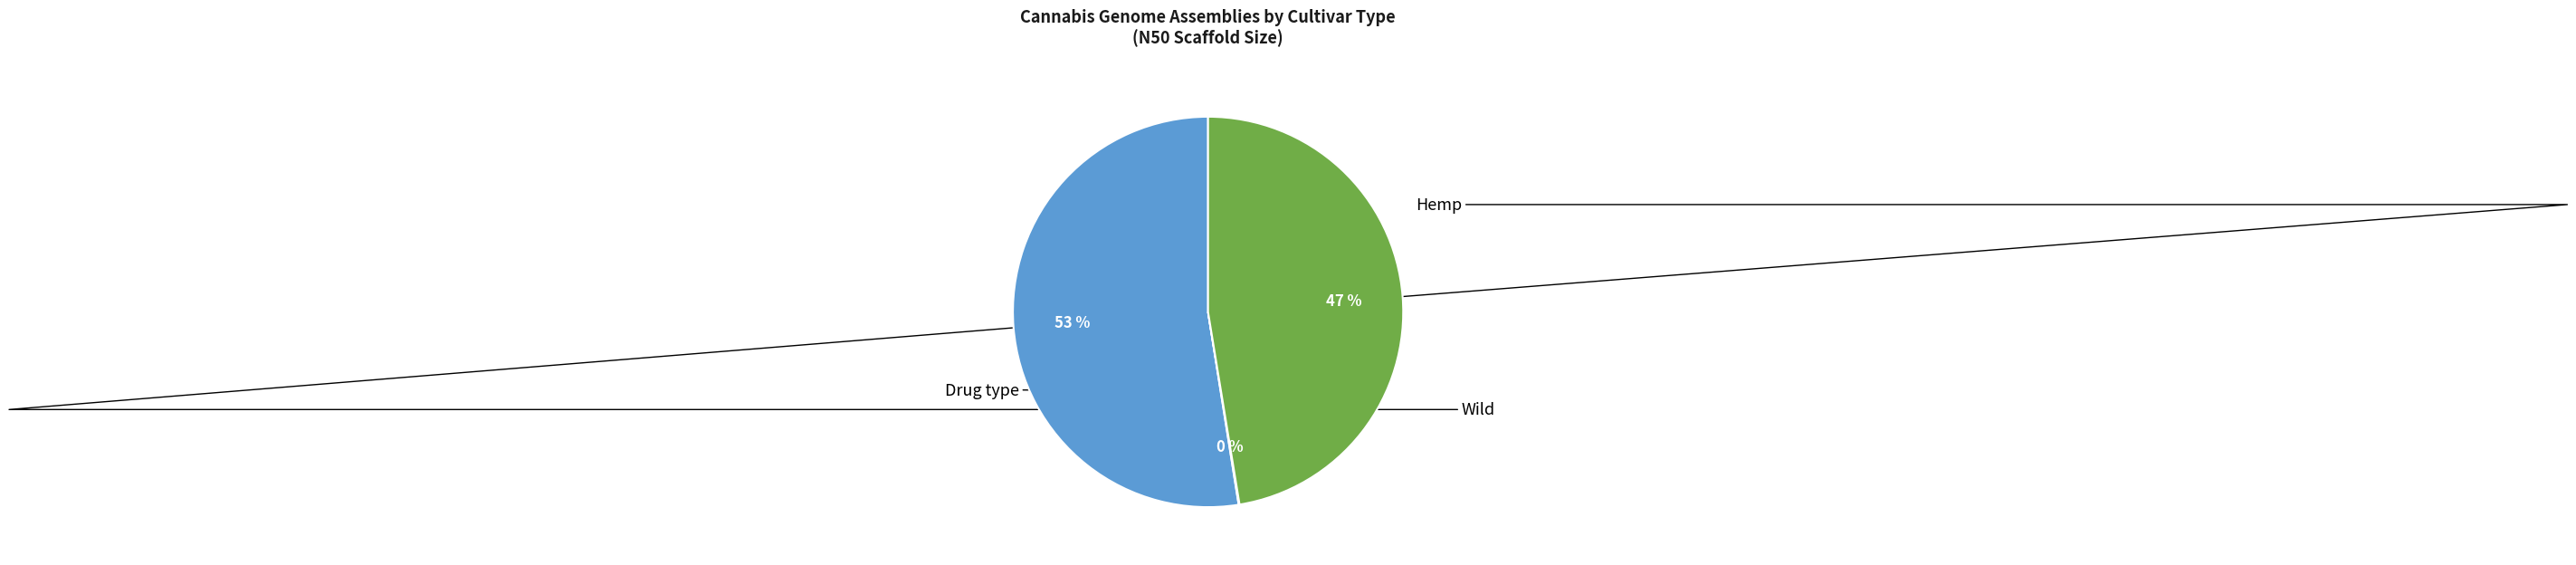

Combined, do Drug type and Hemp account for over 50%?

Yes